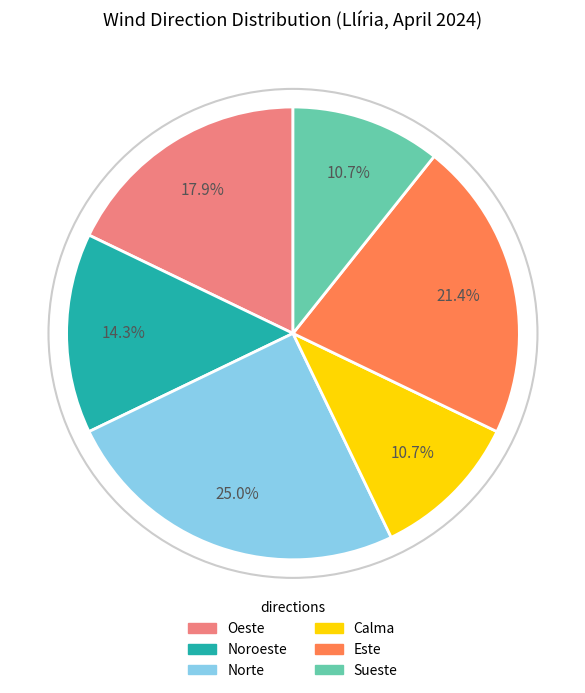

Which has a higher value, Calma or Este?

Este